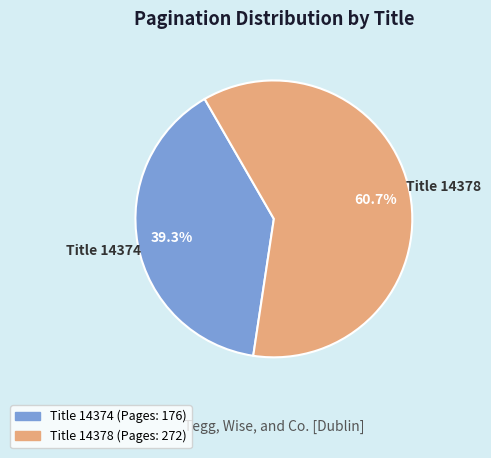

Is there any slice that represents more than half of the pie?

Yes